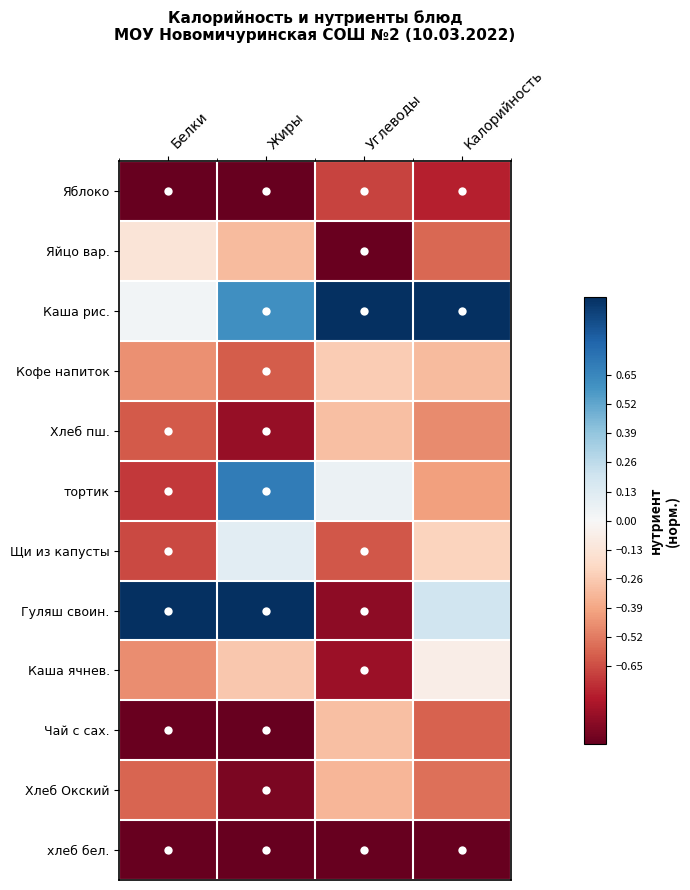

What is the difference between the highest and lowest values at Калорийность?

2.0